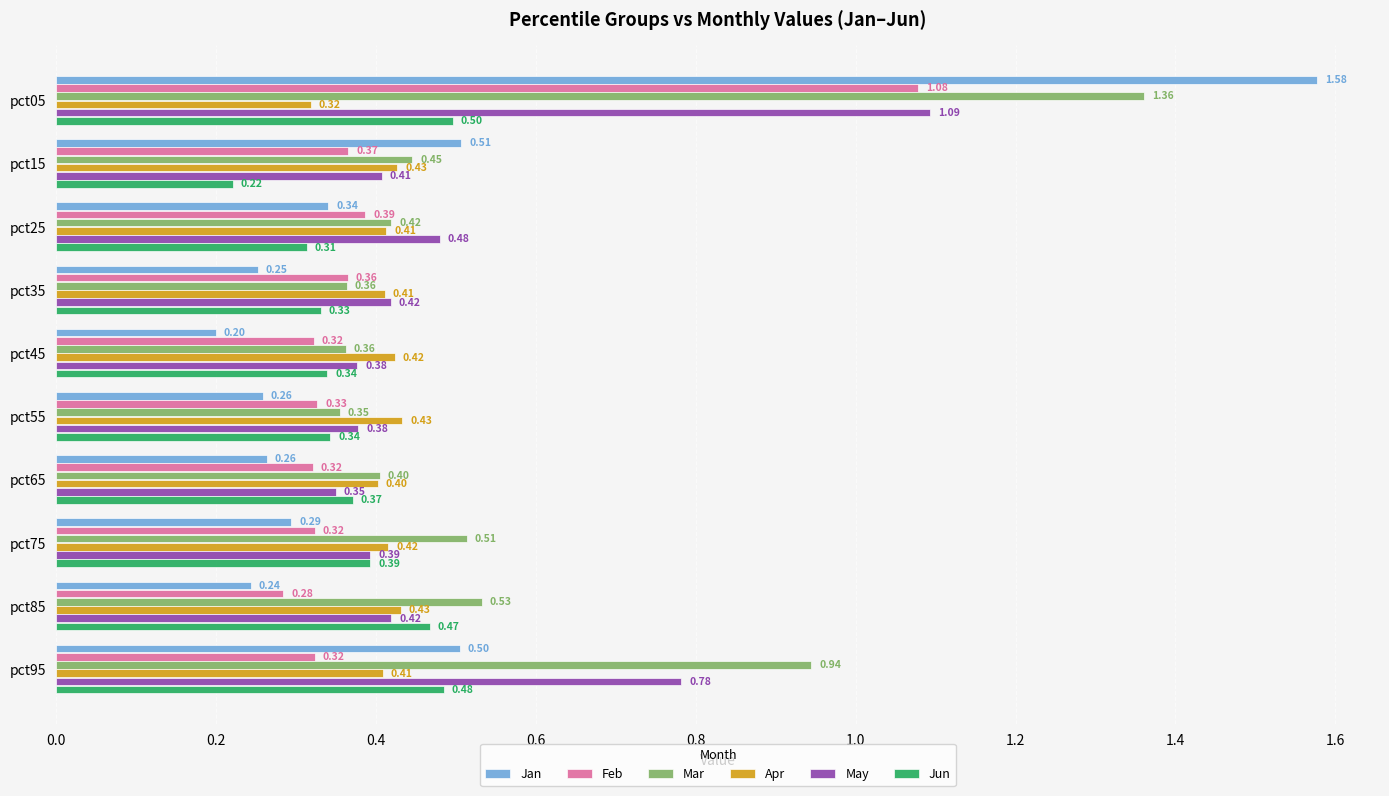

At how many categories does at least one series exceed 1?

1